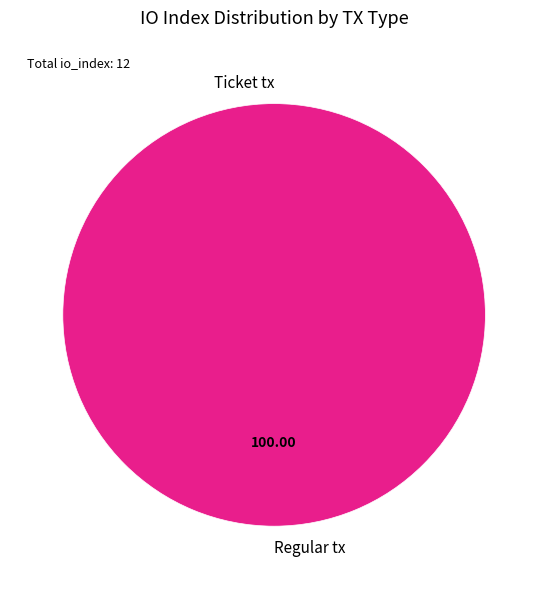

How many segments does this pie chart have?

2